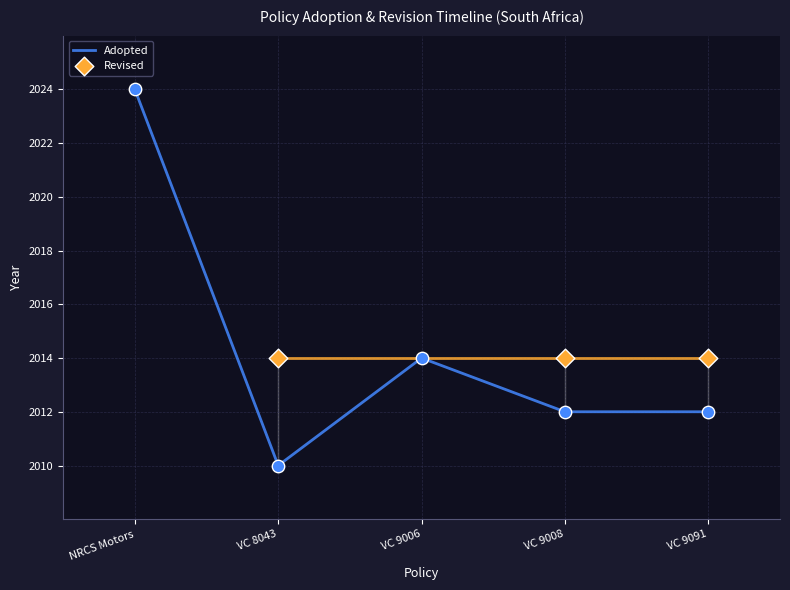

Approximately how many times larger is the value at NRCS Motors compared to VC 8043?

1.0